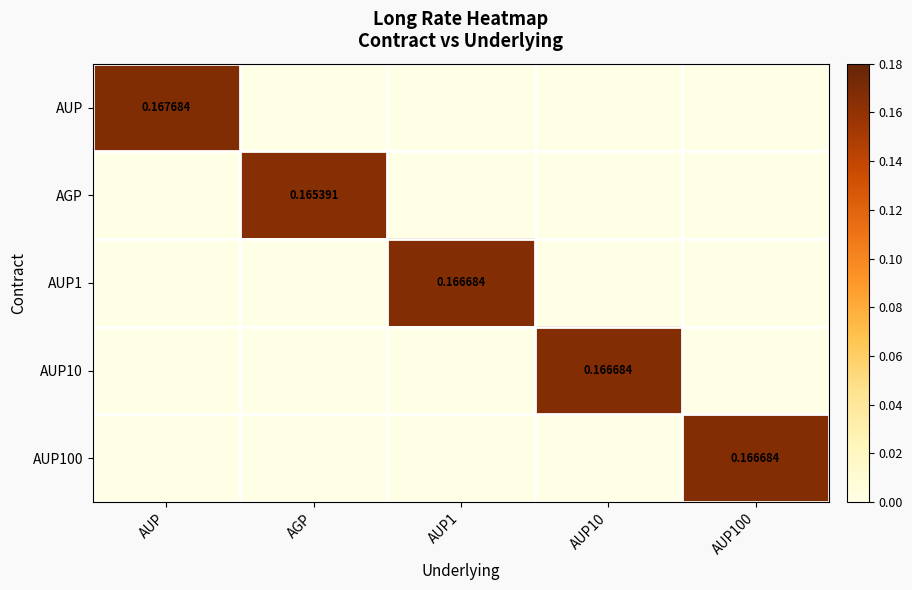

What is the total value across all series at AUP1?

0.2